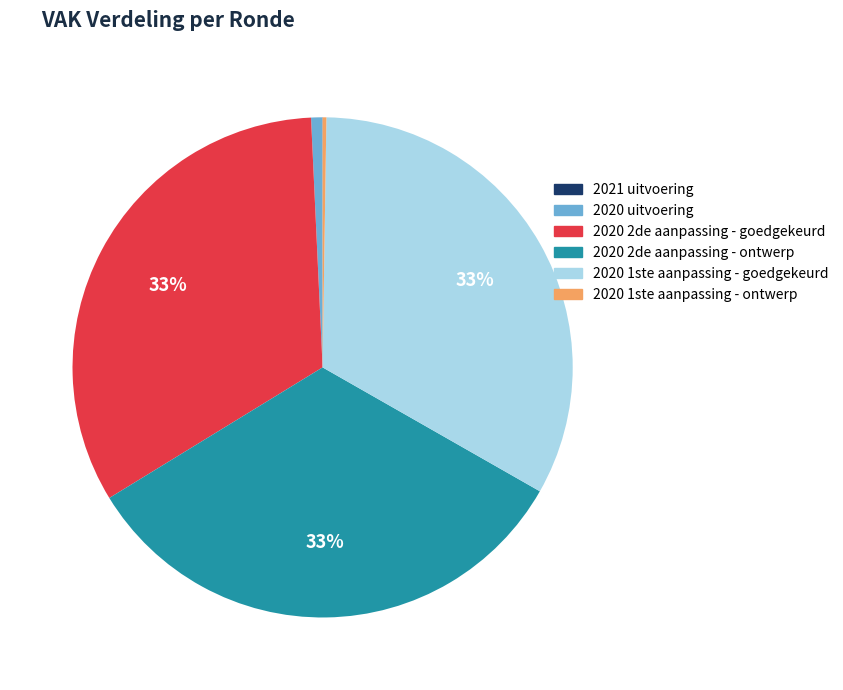

Is there a majority slice in this chart?

No